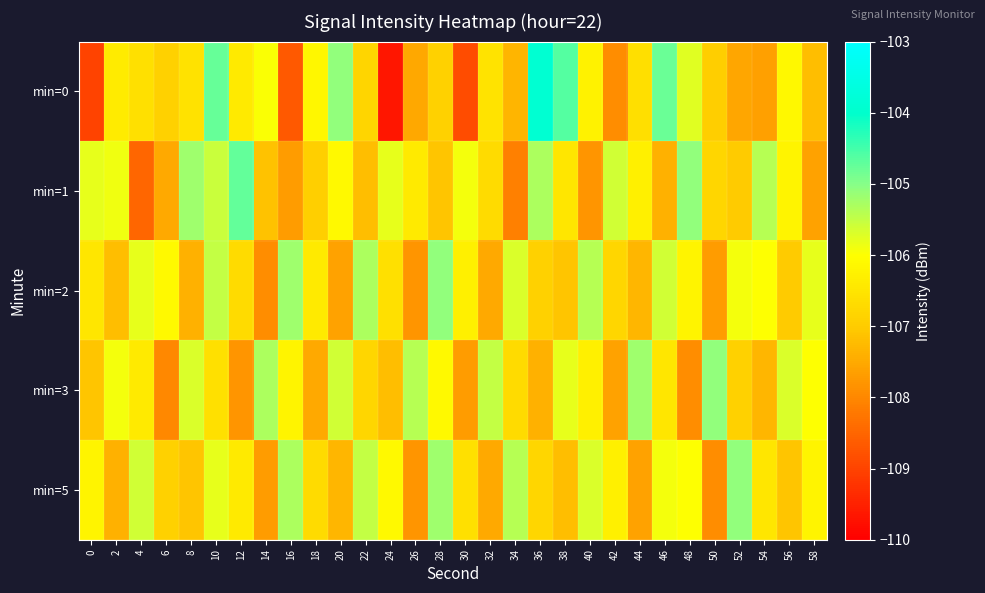

Count the number of data series in this chart.

5